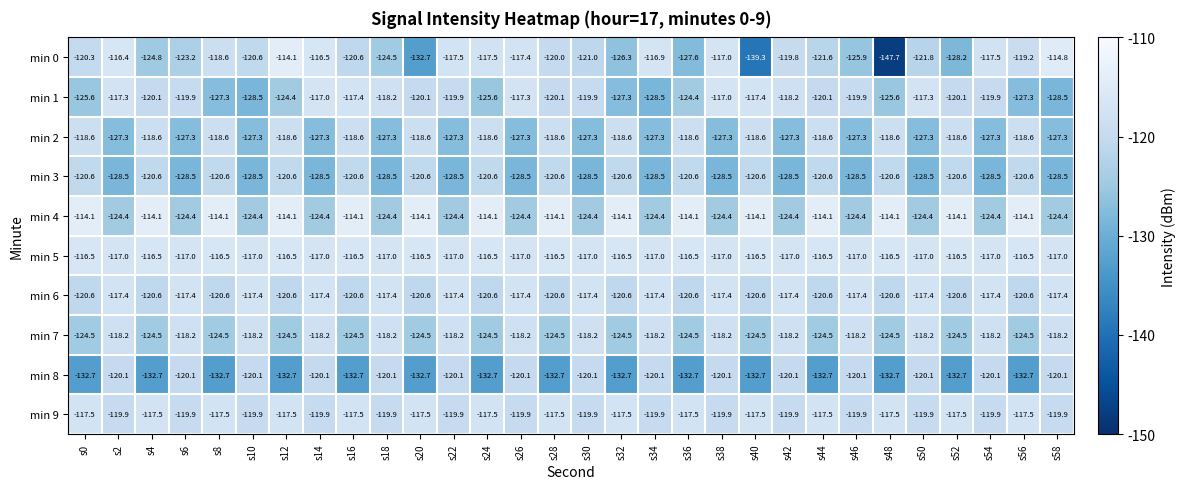

At which label is min 6 closest to -119?

s0